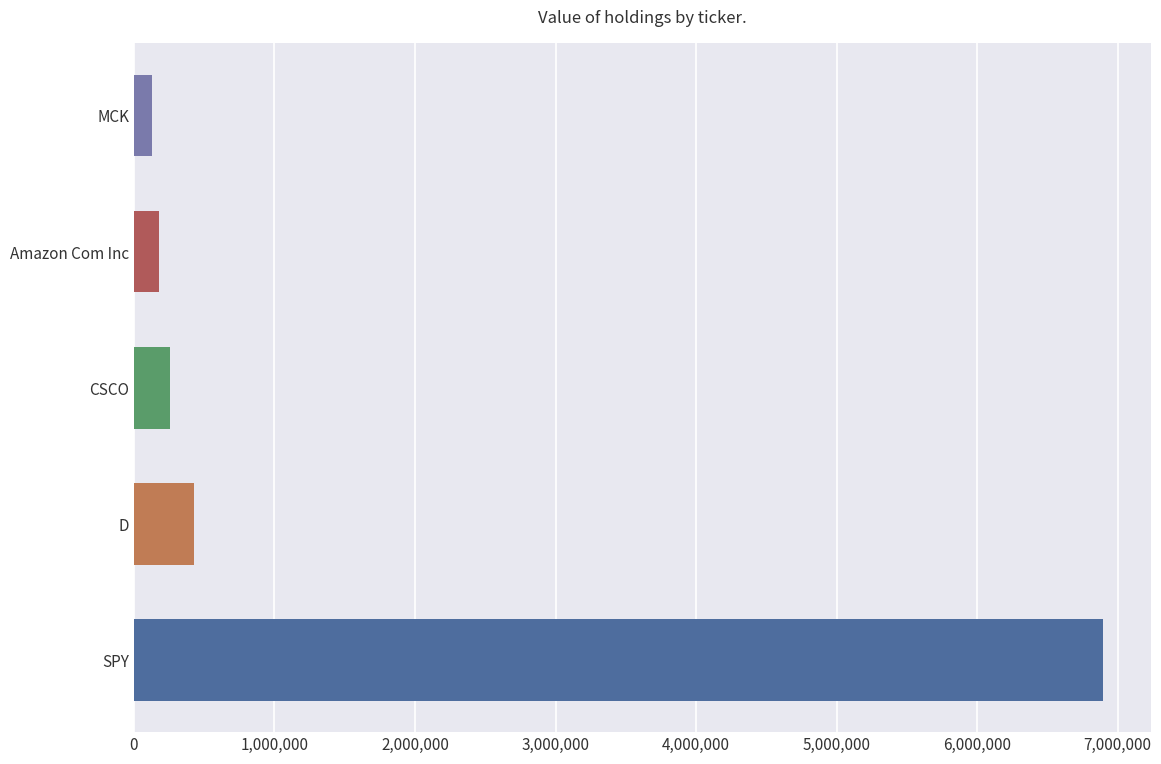

Which has a higher value, SPY or CSCO?

SPY